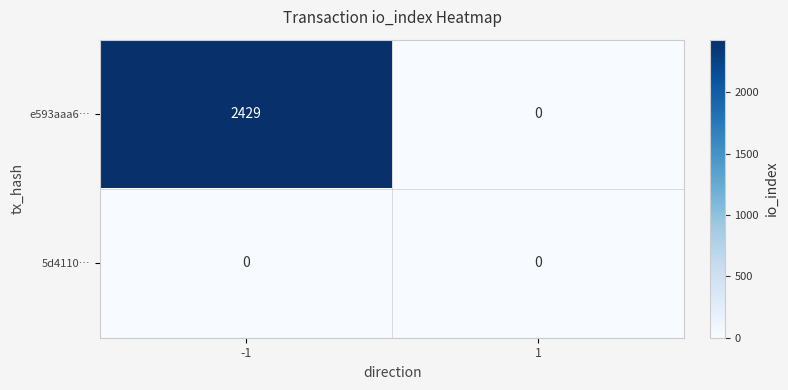

Is it true that e593aaa6… equals 0 at 1?

True